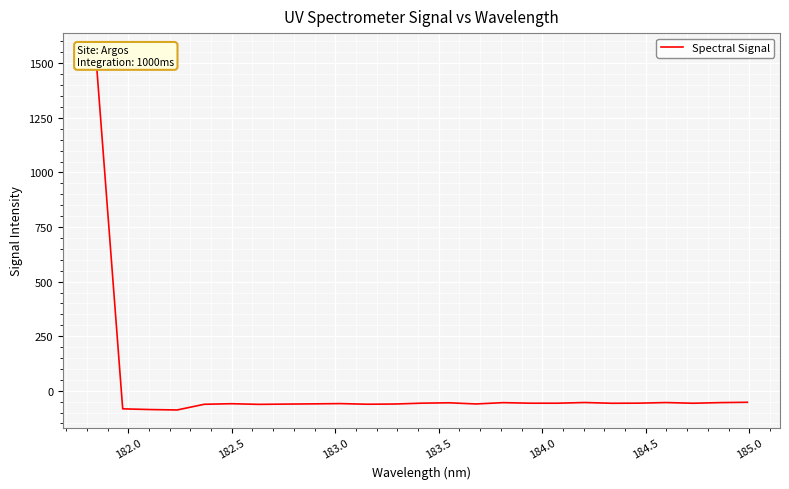

How many values are below -57?

16